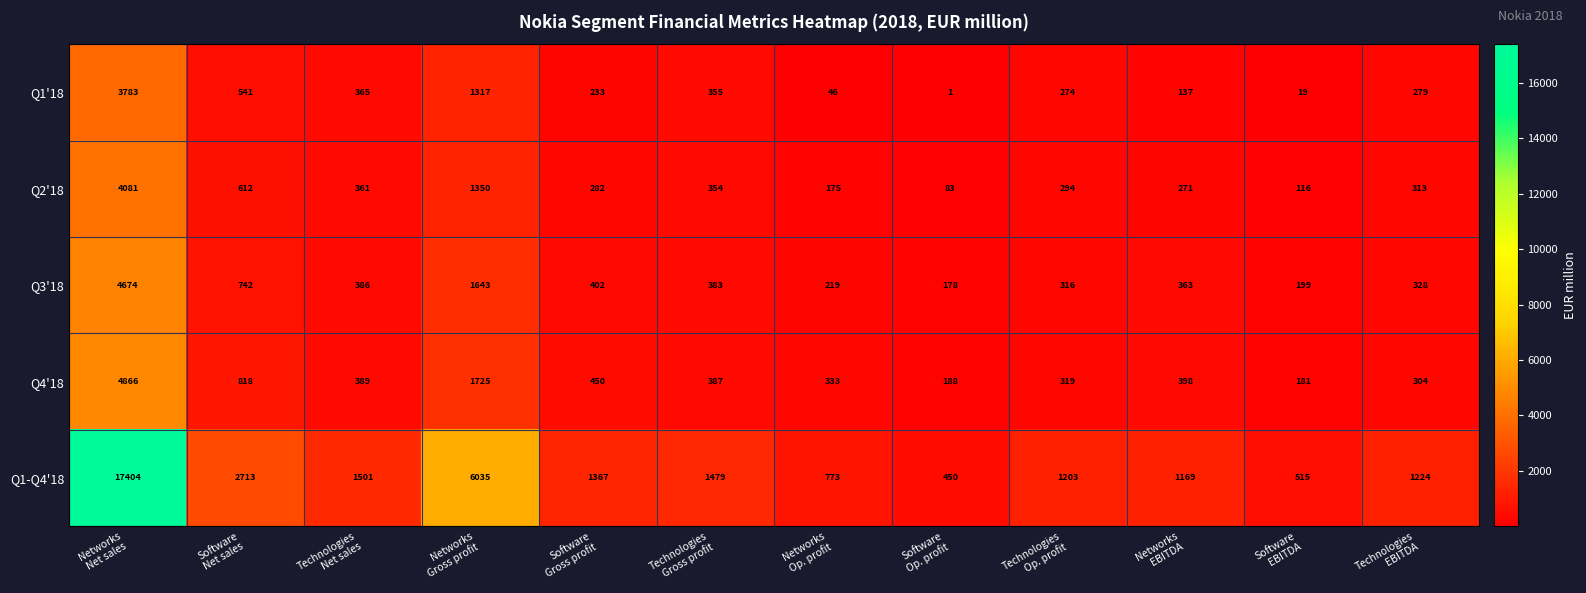

What is the difference between the second highest and minimum values in the Q1-Q4'18 series?

5585